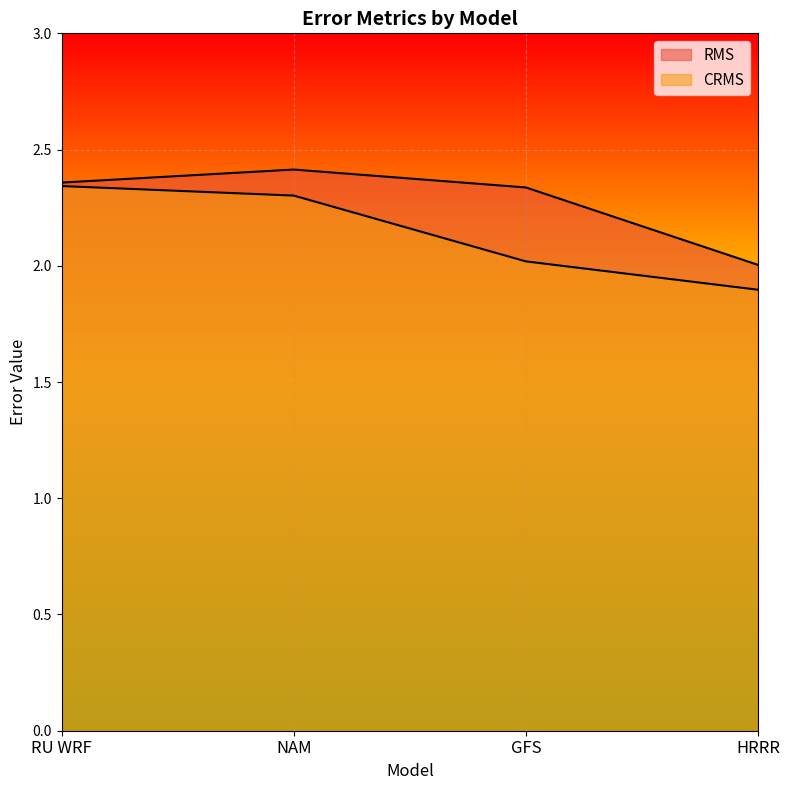

Which series has the largest range (max minus min)?

CRMS